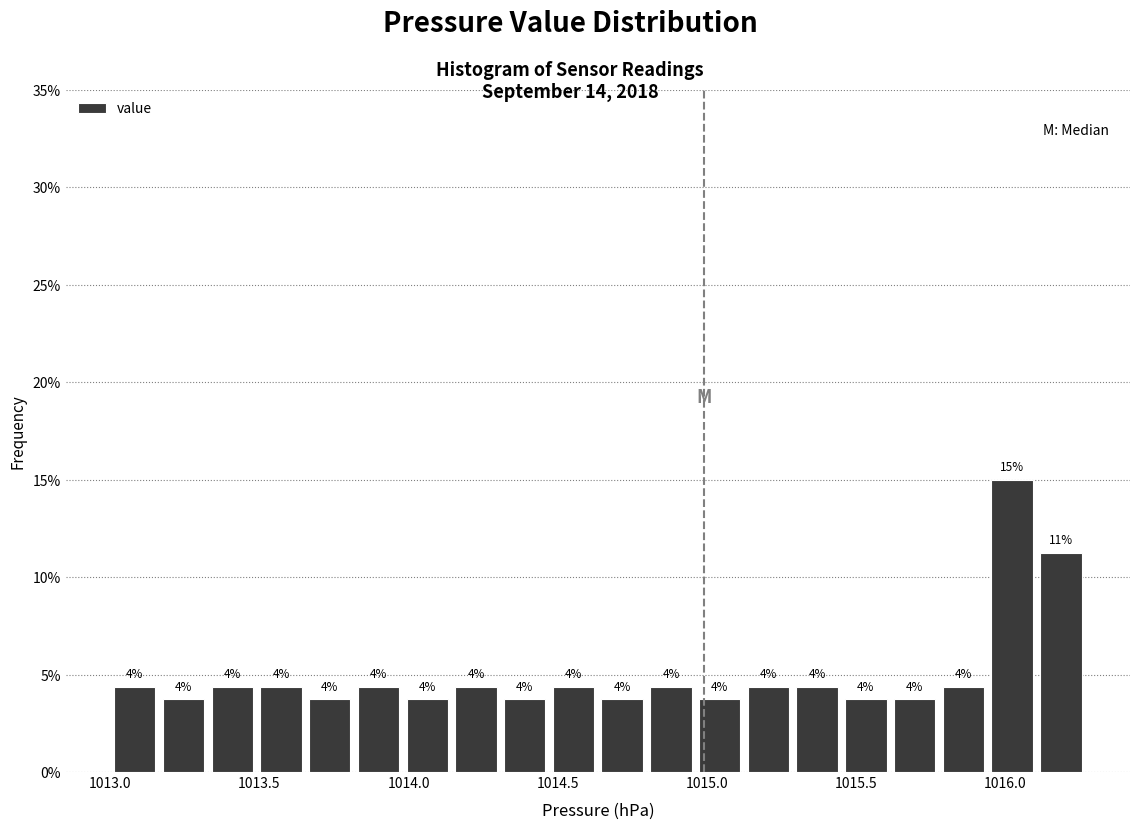

Around what value on the x-axis is the tallest bar? Give the approximate position of its centre, as read against the axis.

1016.00